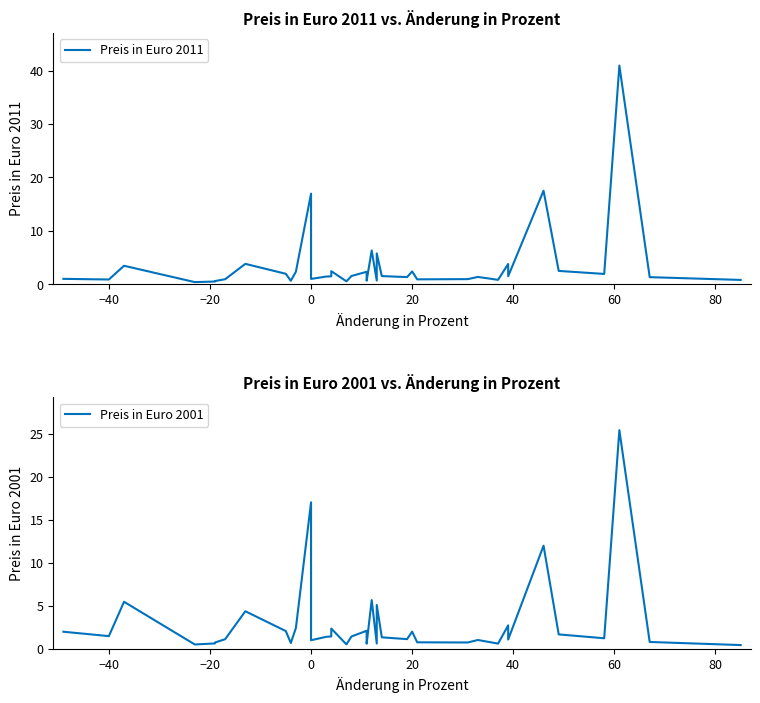

Reading right to left, list all the values displayed in this chart.

Preis in Euro 2011: 0.8	1.3	41.0	1.9	2.5	17.5	1.5	3.8	0.8	1.4	0.9	0.9	2.4	1.3	1.5	5.8	0.7	6.3	0.7	2.3	1.5	0.5	2.4	1.8	1.5	1.4	1.0	17.0	2.3	0.6	1.9	3.8	0.9	0.6	0.5	0.4	3.5	0.9	1.0
Preis in Euro 2001: 0.4	0.8	25.4	1.2	1.7	12.0	1.1	2.7	0.6	1.0	0.7	0.8	2.0	1.1	1.3	5.1	0.6	5.7	0.6	2.1	1.4	0.5	2.4	1.8	1.4	1.4	1.0	17.0	2.4	0.7	2.1	4.4	1.1	0.7	0.6	0.5	5.5	1.5	2.0